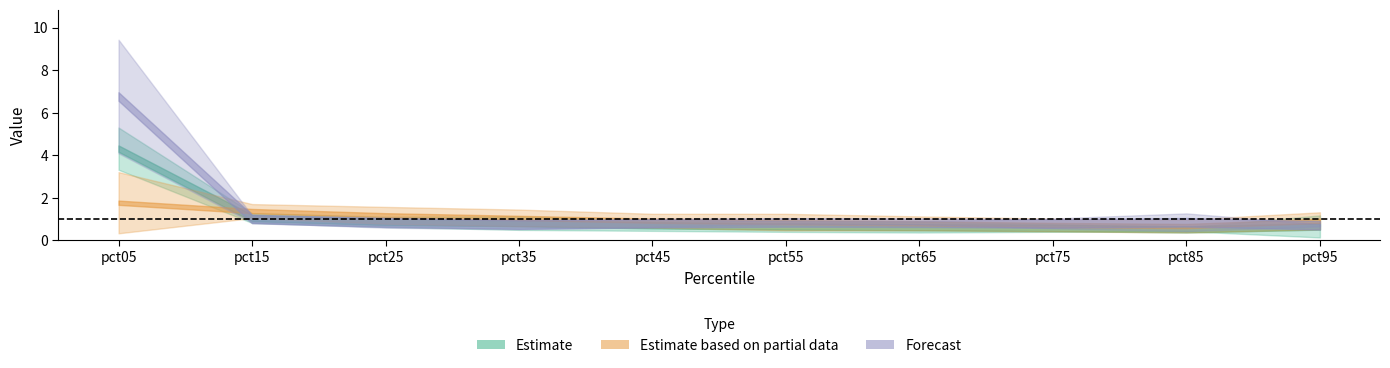

The Jun series shows 1.4 at pct55. True or false?

False